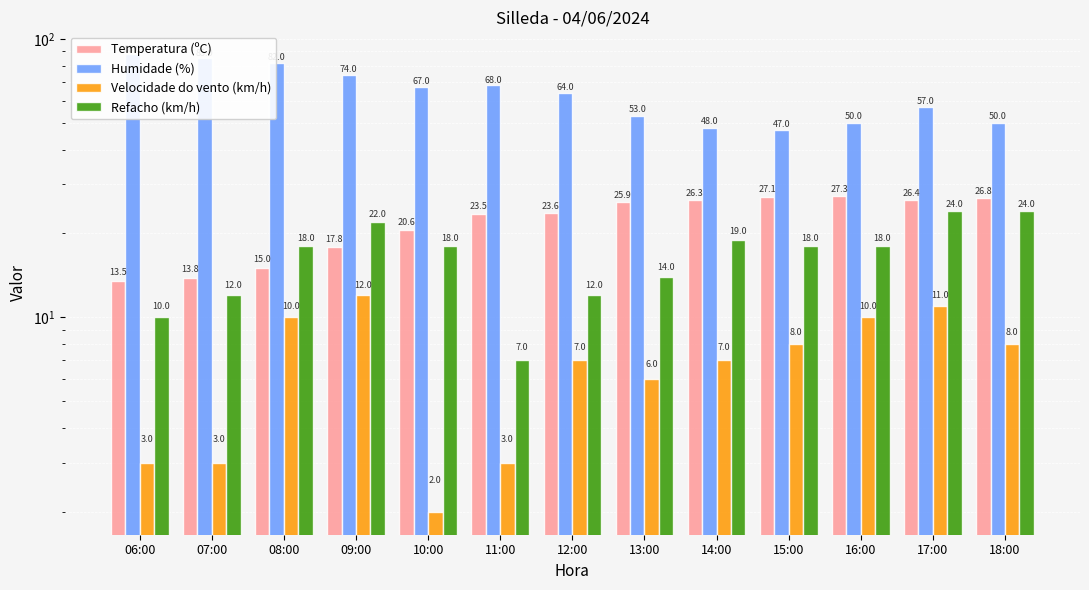

What is the approximate value of Temperatura (ºC) at 09:00?

17.8